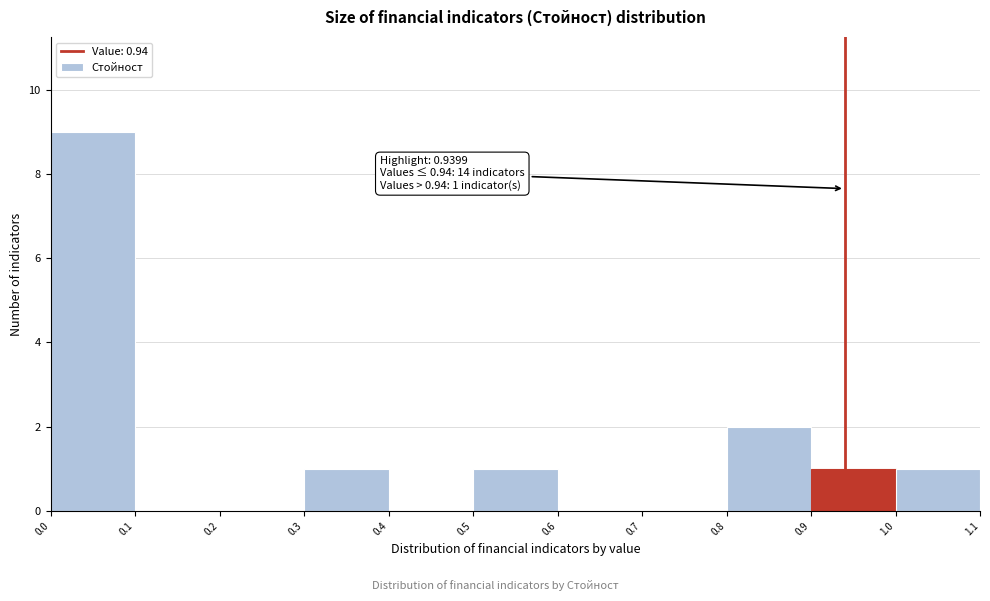

Which range on the x-axis has the tallest bar?

0.0 to 0.1